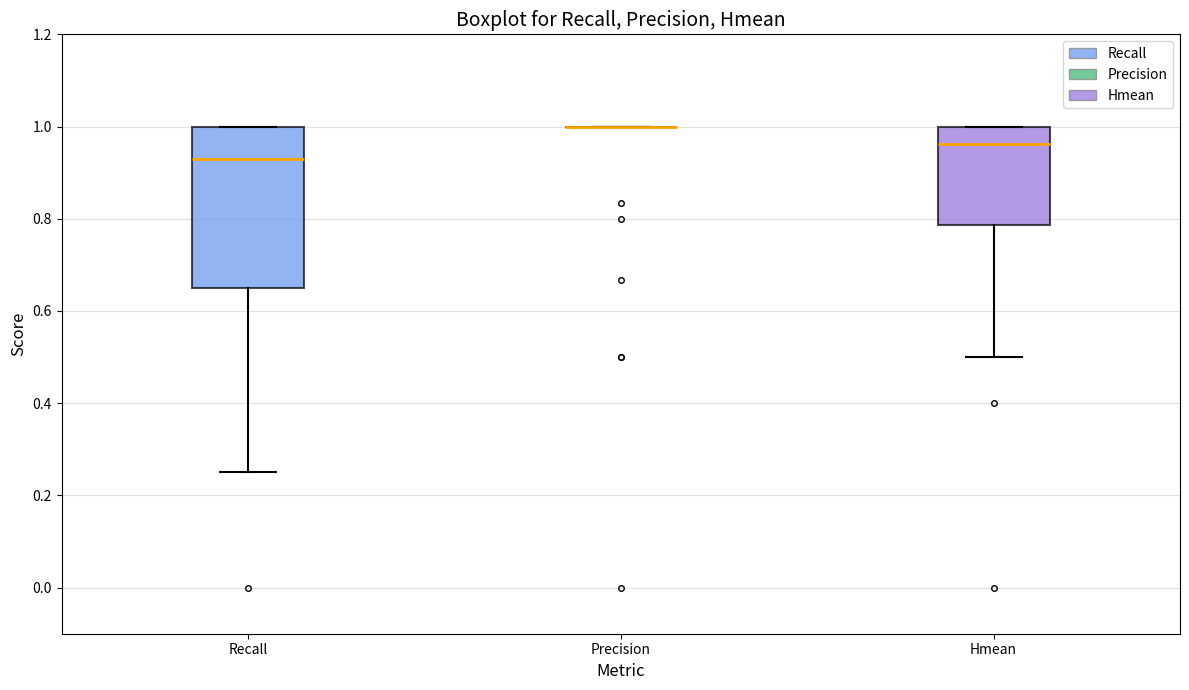

Where does the median line of the box for Hmean sit on the y-axis? The values are not printed on the chart, so give them approximately, as read against the axis.

0.96